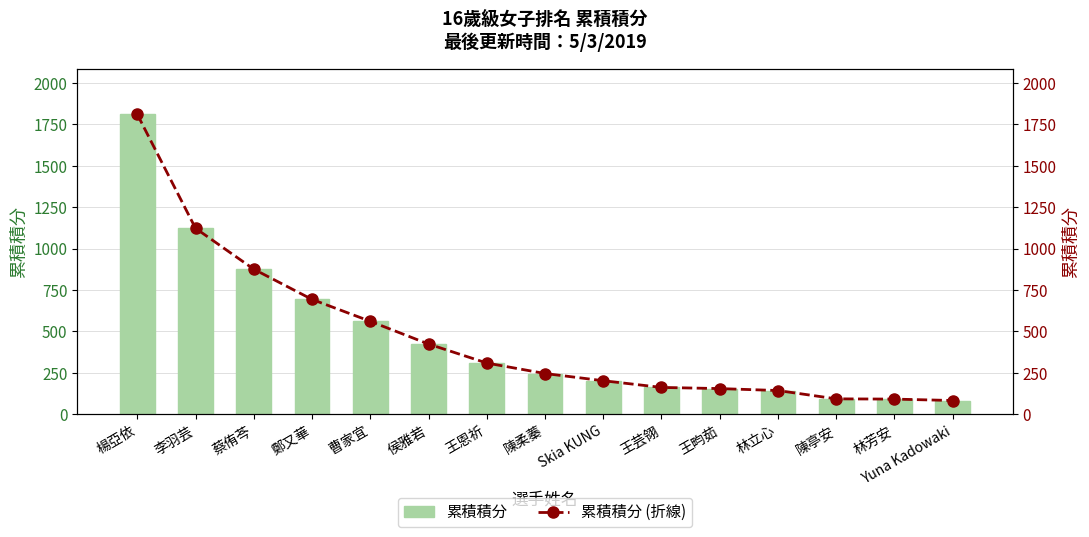

What is the total value across all series at 林立心?

286.5